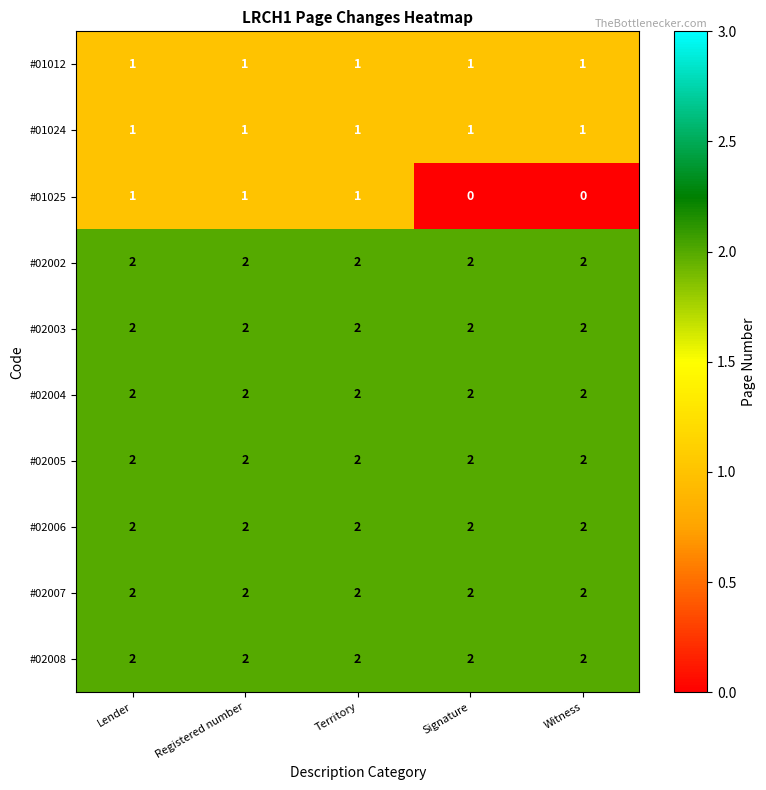

Is it true that #02004 equals 2 at Signature?

True